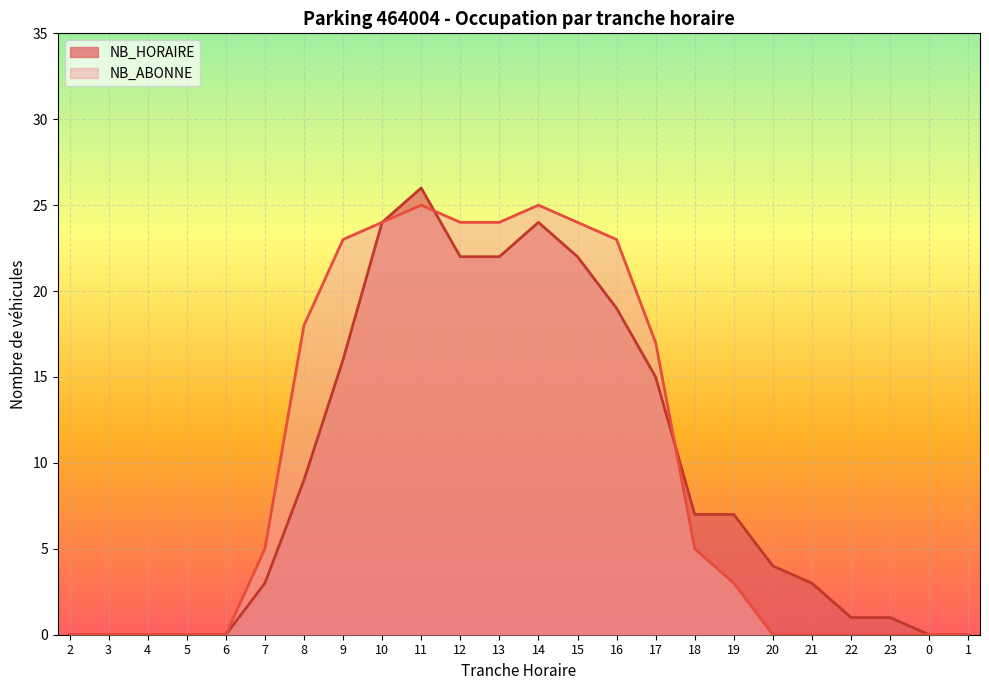

After their last crossing, which series has the higher values: NB_ABONNE or NB_HORAIRE?

NB_HORAIRE